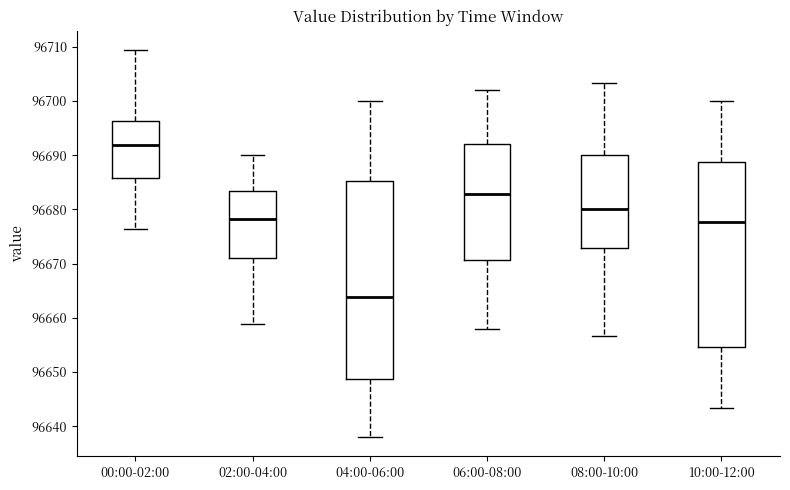

Which box has the highest median line?

00:00-02:00